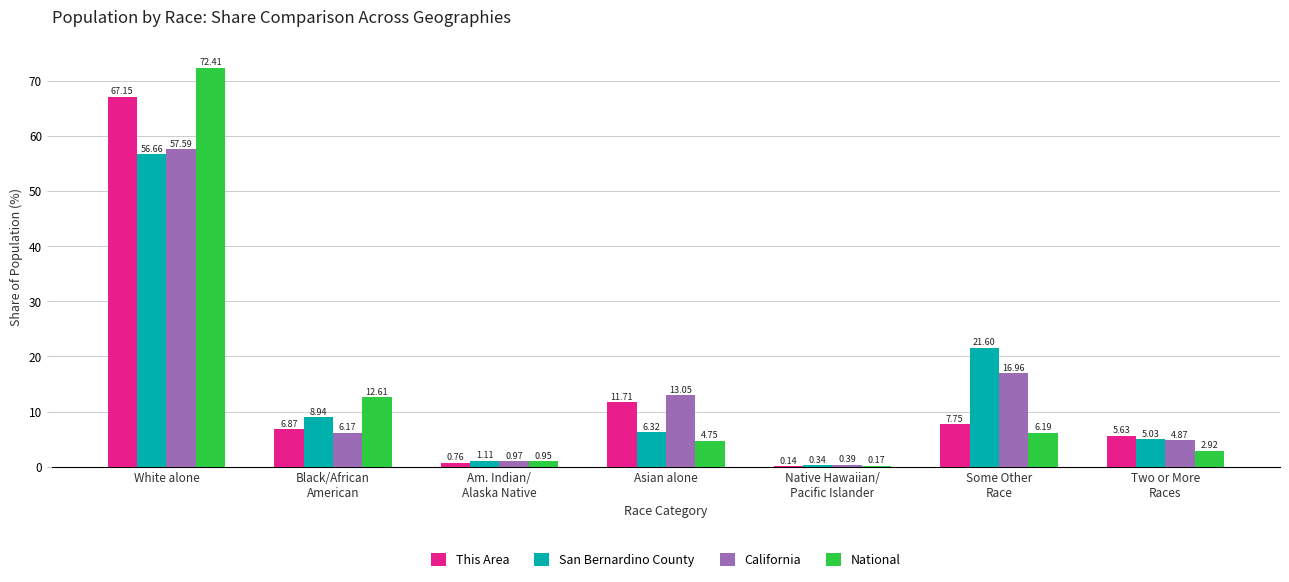

At which label is This Area closest to 33?

Asian alone